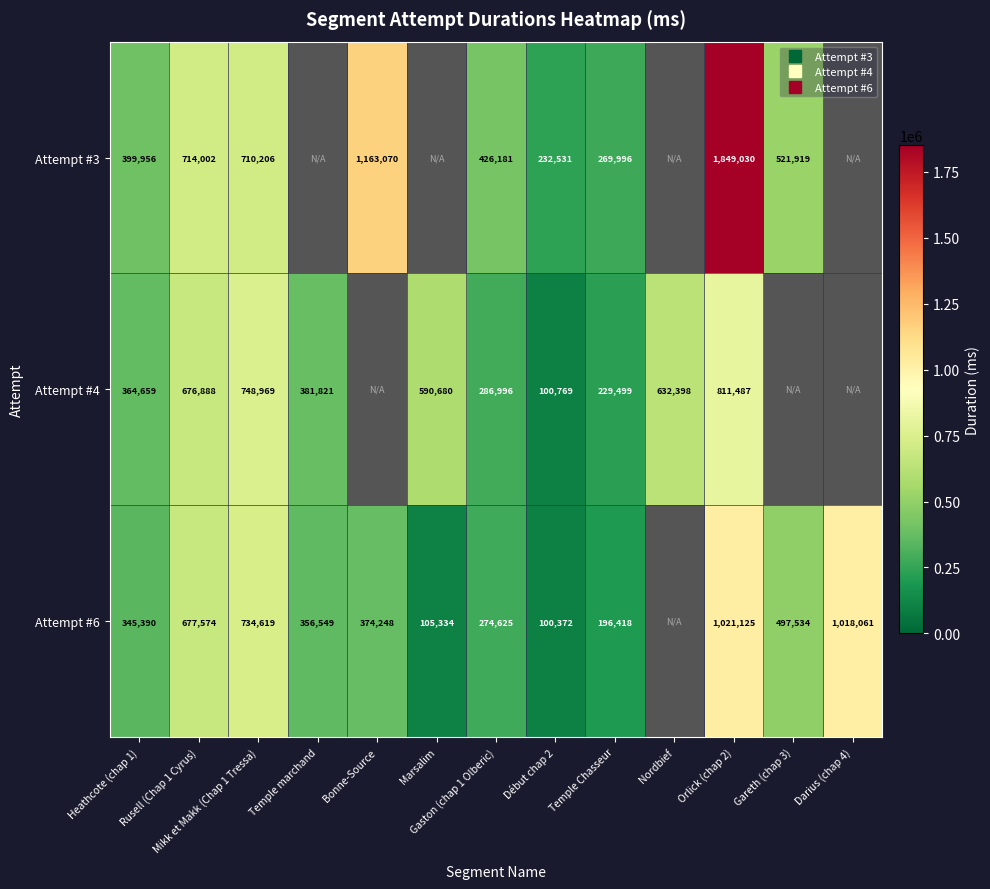

Between Gaston (chap 1 Olberic) and Gareth (chap 3), which series saw the biggest shift?

Attempt #6